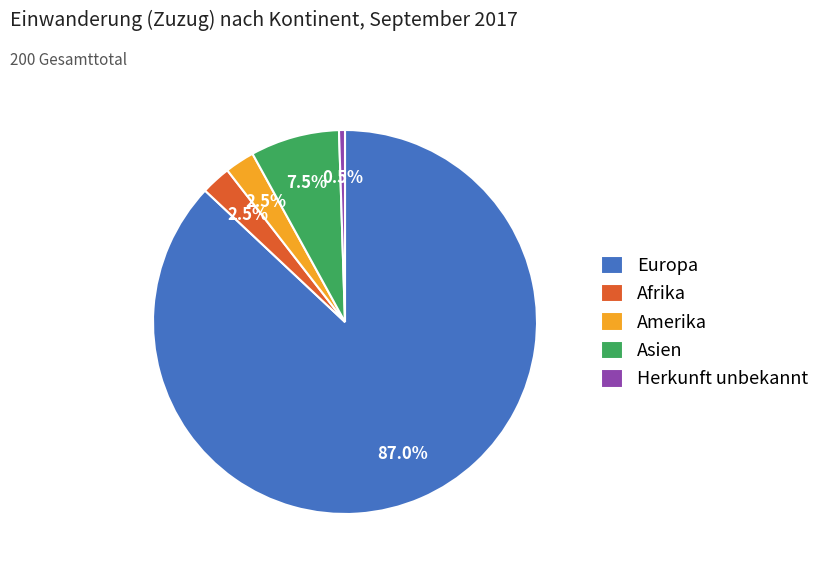

What portion of the pie excludes Asien?

92.5%